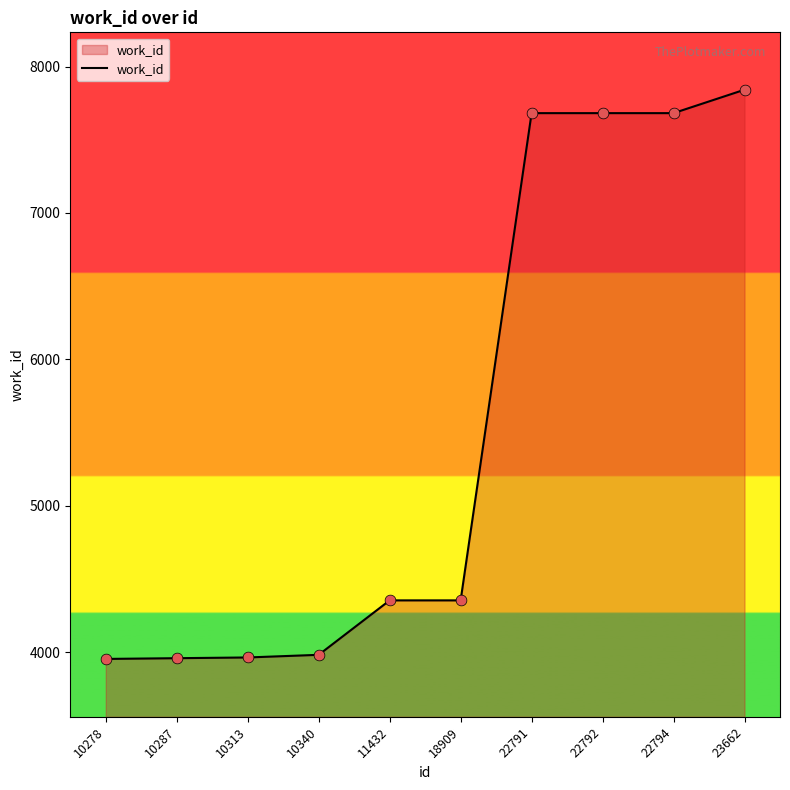

What is the ratio of the value at 11432 to the value at 23662?

0.6